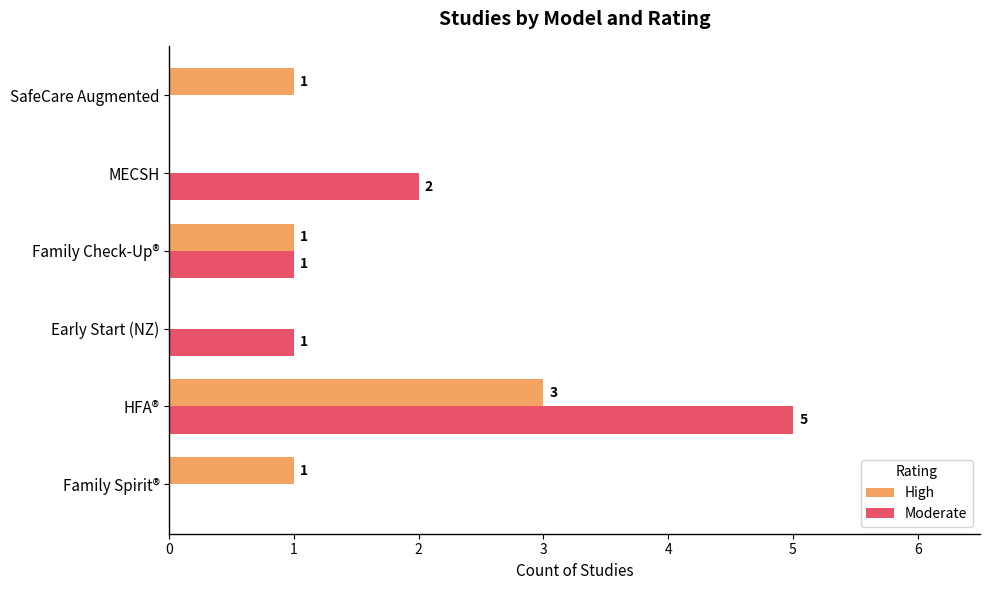

What is the maximum value shown in the chart?

5